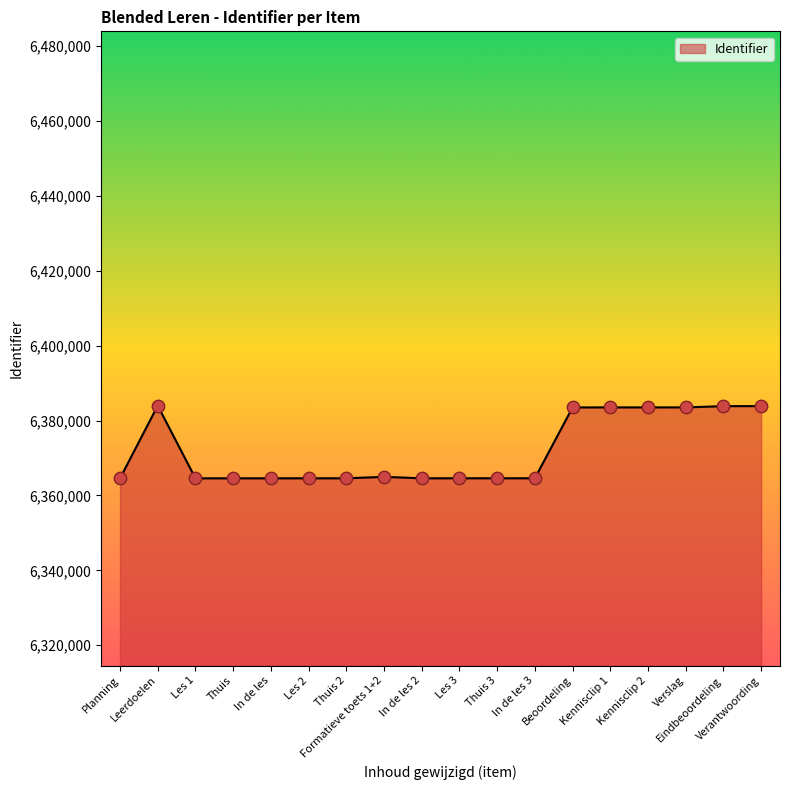

What is the change in value from Planning to Verslag?

+18968